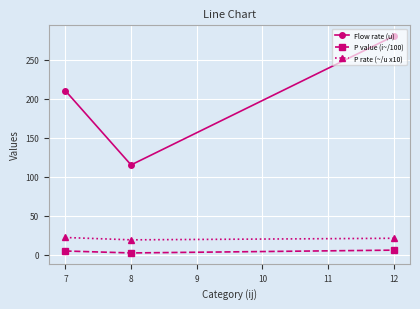

What is the sum of all Flow rate (u) values?

605.0